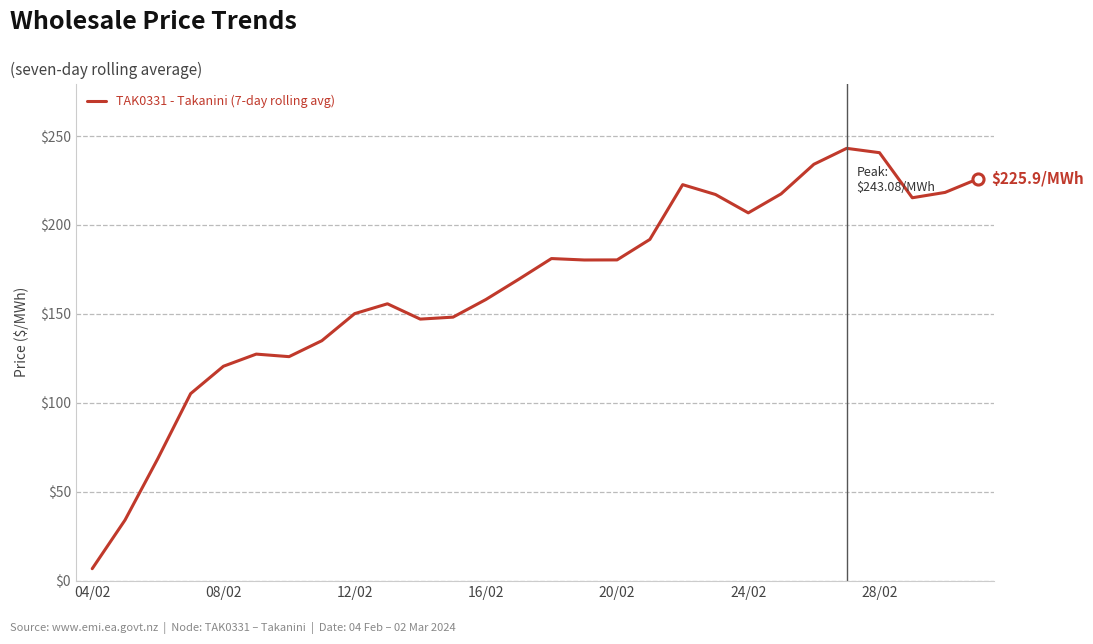

What is the minimum value shown in the chart?

6.7